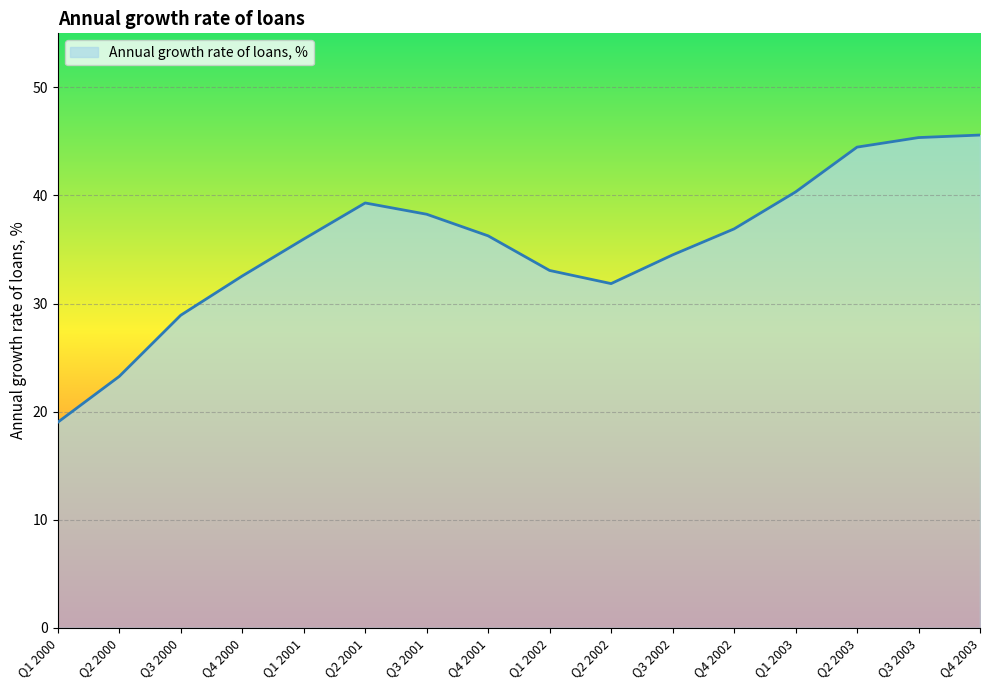

Reading left to right, what are all the values shown in this chart?

Q1 2000=19.0	Q2 2000=23.3	Q3 2000=28.9	Q4 2000=32.5	Q1 2001=36.0	Q2 2001=39.3	Q3 2001=38.3	Q4 2001=36.3	Q1 2002=33.1	Q2 2002=31.8	Q3 2002=34.5	Q4 2002=36.9	Q1 2003=40.3	Q2 2003=44.5	Q3 2003=45.4	Q4 2003=45.6